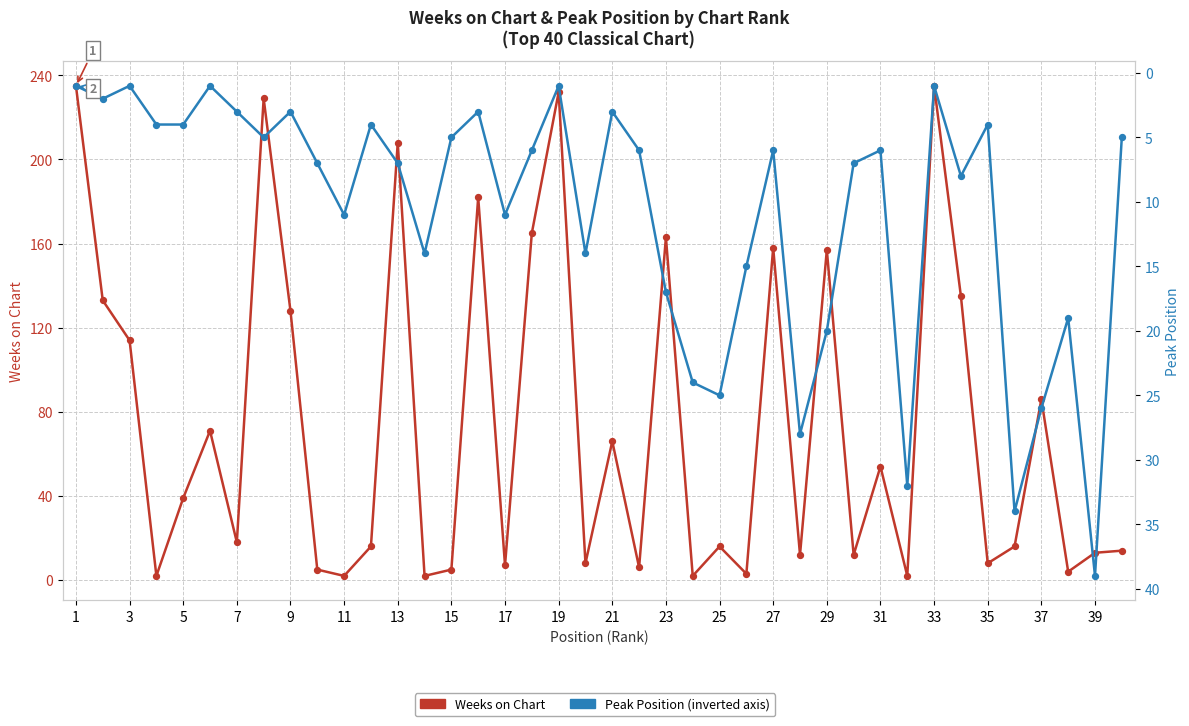

What are all the series names shown in the legend?

Weeks on Chart, Peak Position